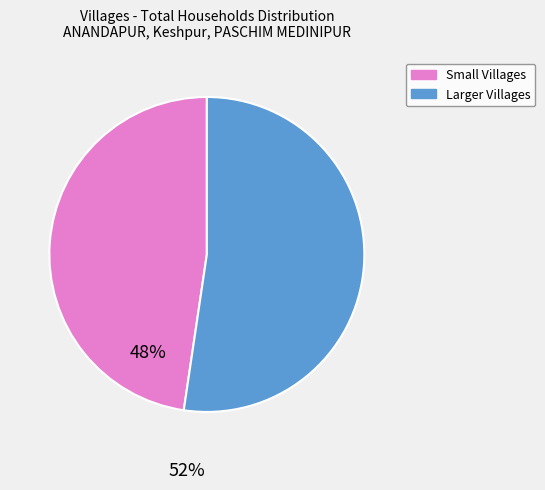

Is there a majority slice in this chart?

Yes